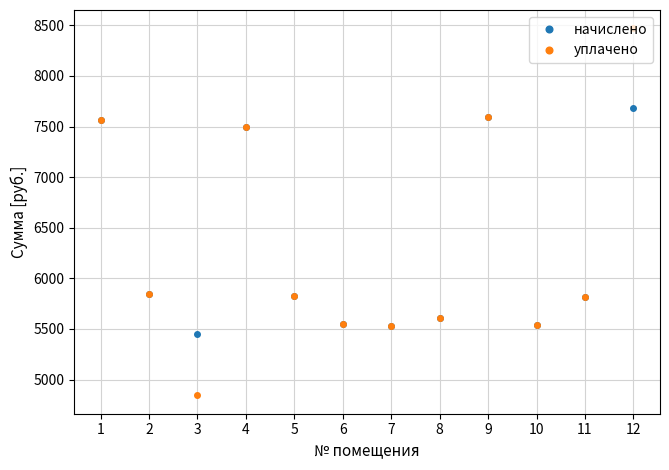

At which category is the sum across all series the highest?

12